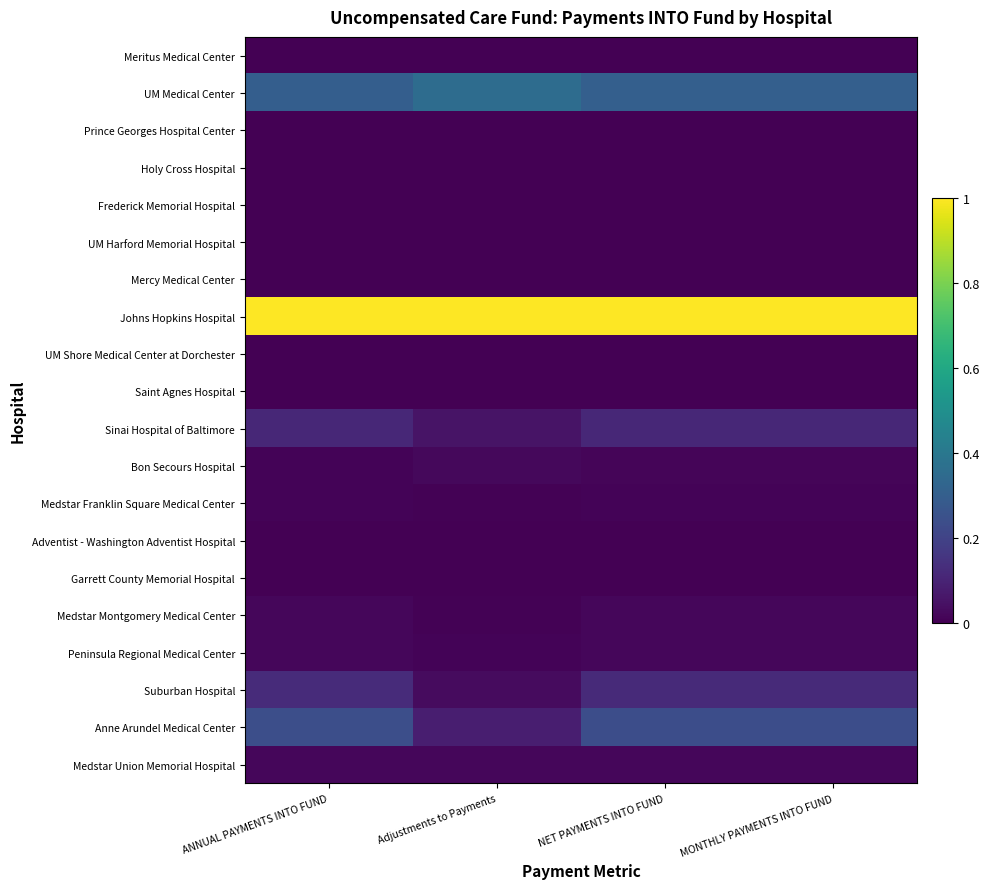

Reading left to right, extract all data points from this chart.

Meritus Medical Center: ANNUAL PAYMENTS INTO FUND=0.0	Adjustments to Payments=0.0	NET PAYMENTS INTO FUND=0.0	MONTHLY PAYMENTS INTO FUND=0.0
UM Medical Center: ANNUAL PAYMENTS INTO FUND=0.3	Adjustments to Payments=0.4	NET PAYMENTS INTO FUND=0.3	MONTHLY PAYMENTS INTO FUND=0.3
Prince Georges Hospital Center: ANNUAL PAYMENTS INTO FUND=0.0	Adjustments to Payments=0.0	NET PAYMENTS INTO FUND=0.0	MONTHLY PAYMENTS INTO FUND=0.0
Holy Cross Hospital: ANNUAL PAYMENTS INTO FUND=0.0	Adjustments to Payments=0.0	NET PAYMENTS INTO FUND=0.0	MONTHLY PAYMENTS INTO FUND=0.0
Frederick Memorial Hospital: ANNUAL PAYMENTS INTO FUND=0.0	Adjustments to Payments=0.0	NET PAYMENTS INTO FUND=0.0	MONTHLY PAYMENTS INTO FUND=0.0
UM Harford Memorial Hospital: ANNUAL PAYMENTS INTO FUND=0.0	Adjustments to Payments=0.0	NET PAYMENTS INTO FUND=0.0	MONTHLY PAYMENTS INTO FUND=0.0
Mercy Medical Center: ANNUAL PAYMENTS INTO FUND=0.0	Adjustments to Payments=0.0	NET PAYMENTS INTO FUND=0.0	MONTHLY PAYMENTS INTO FUND=0.0
Johns Hopkins Hospital: ANNUAL PAYMENTS INTO FUND=1.0	Adjustments to Payments=1.0	NET PAYMENTS INTO FUND=1.0	MONTHLY PAYMENTS INTO FUND=1.0
UM Shore Medical Center at Dorchester: ANNUAL PAYMENTS INTO FUND=0.0	Adjustments to Payments=0.0	NET PAYMENTS INTO FUND=0.0	MONTHLY PAYMENTS INTO FUND=0.0
Saint Agnes Hospital: ANNUAL PAYMENTS INTO FUND=0.0	Adjustments to Payments=0.0	NET PAYMENTS INTO FUND=0.0	MONTHLY PAYMENTS INTO FUND=0.0
Sinai Hospital of Baltimore: ANNUAL PAYMENTS INTO FUND=0.1	Adjustments to Payments=0.1	NET PAYMENTS INTO FUND=0.1	MONTHLY PAYMENTS INTO FUND=0.1
Bon Secours Hospital: ANNUAL PAYMENTS INTO FUND=0.0	Adjustments to Payments=0.0	NET PAYMENTS INTO FUND=0.0	MONTHLY PAYMENTS INTO FUND=0.0
Medstar Franklin Square Medical Center: ANNUAL PAYMENTS INTO FUND=0.0	Adjustments to Payments=0.0	NET PAYMENTS INTO FUND=0.0	MONTHLY PAYMENTS INTO FUND=0.0
Adventist - Washington Adventist Hospital: ANNUAL PAYMENTS INTO FUND=0.0	Adjustments to Payments=0.0	NET PAYMENTS INTO FUND=0.0	MONTHLY PAYMENTS INTO FUND=0.0
Garrett County Memorial Hospital: ANNUAL PAYMENTS INTO FUND=0.0	Adjustments to Payments=0.0	NET PAYMENTS INTO FUND=0.0	MONTHLY PAYMENTS INTO FUND=0.0
Medstar Montgomery Medical Center: ANNUAL PAYMENTS INTO FUND=0.0	Adjustments to Payments=0.0	NET PAYMENTS INTO FUND=0.0	MONTHLY PAYMENTS INTO FUND=0.0
Peninsula Regional Medical Center: ANNUAL PAYMENTS INTO FUND=0.0	Adjustments to Payments=0.0	NET PAYMENTS INTO FUND=0.0	MONTHLY PAYMENTS INTO FUND=0.0
Suburban Hospital: ANNUAL PAYMENTS INTO FUND=0.1	Adjustments to Payments=0.0	NET PAYMENTS INTO FUND=0.1	MONTHLY PAYMENTS INTO FUND=0.1
Anne Arundel Medical Center: ANNUAL PAYMENTS INTO FUND=0.2	Adjustments to Payments=0.1	NET PAYMENTS INTO FUND=0.2	MONTHLY PAYMENTS INTO FUND=0.2
Medstar Union Memorial Hospital: ANNUAL PAYMENTS INTO FUND=0.0	Adjustments to Payments=0.0	NET PAYMENTS INTO FUND=0.0	MONTHLY PAYMENTS INTO FUND=0.0